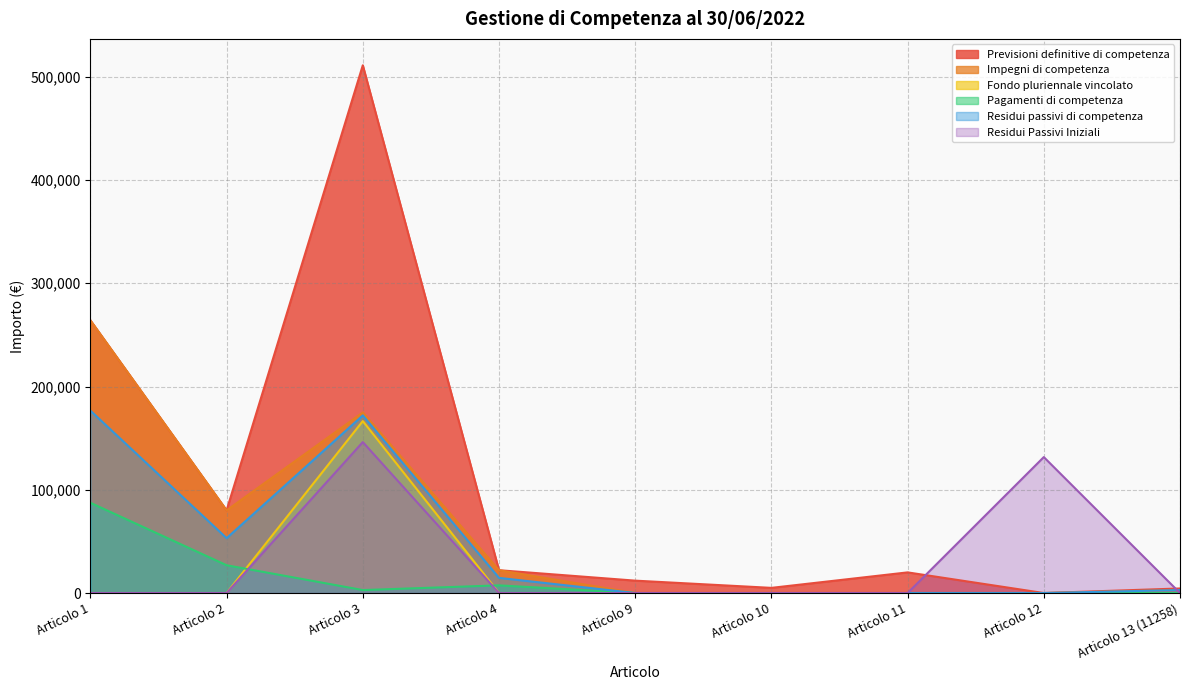

How many interior local valleys does the Previsioni definitive di competenza series have?

3